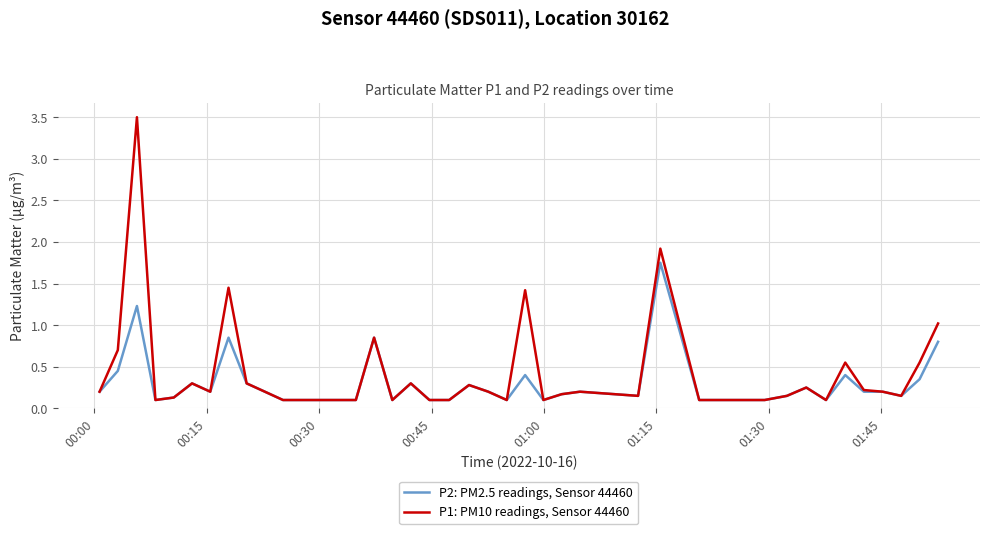

Does the chart display data point markers on the line(s)?

No